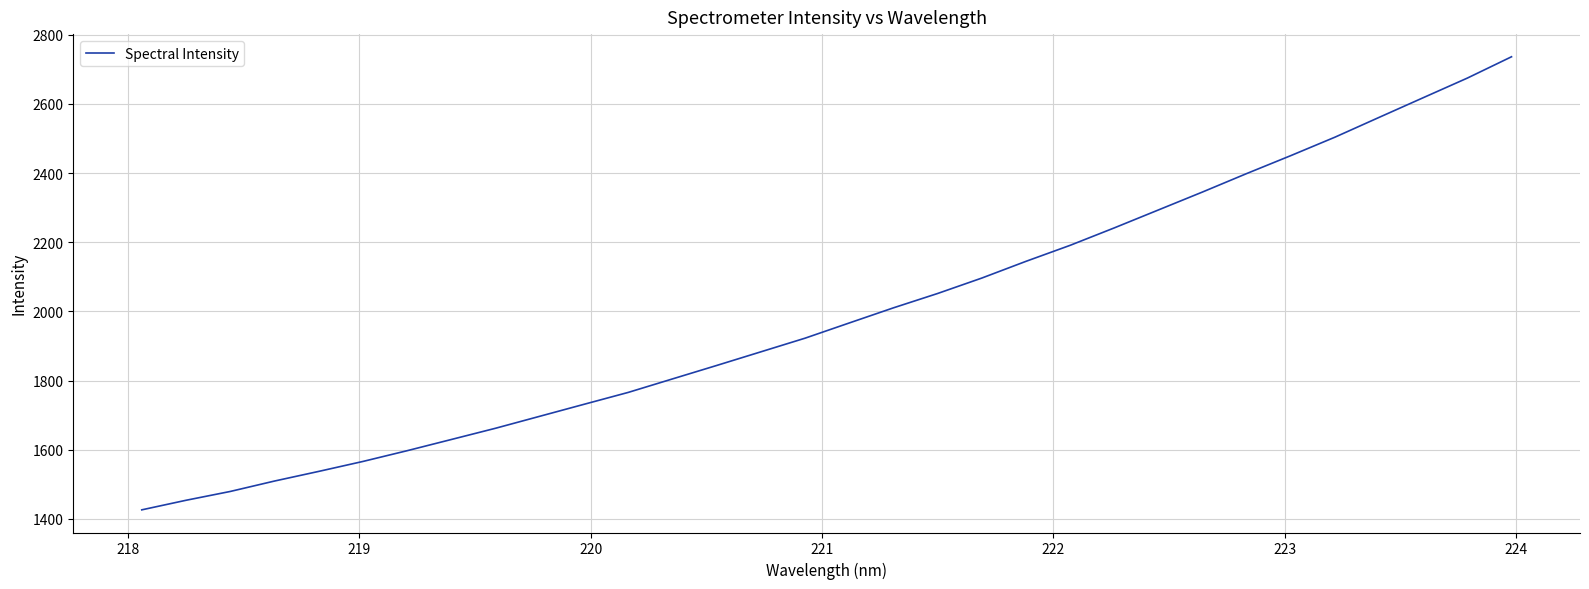

What is the difference between the maximum and minimum values?

1310.4